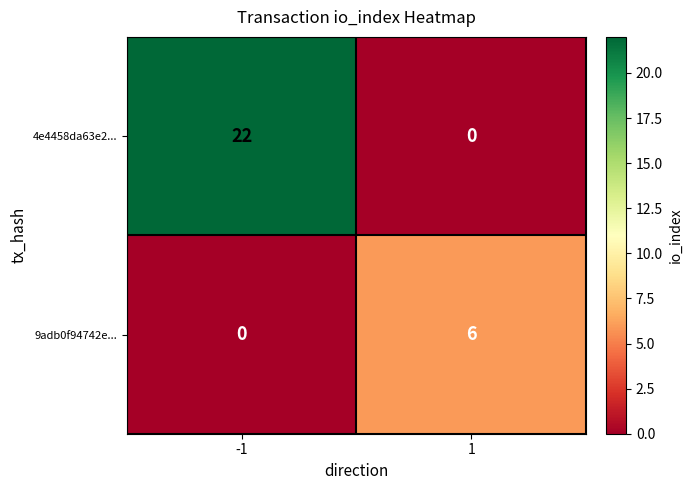

Which series has the widest spread of values?

4e4458da63e2...